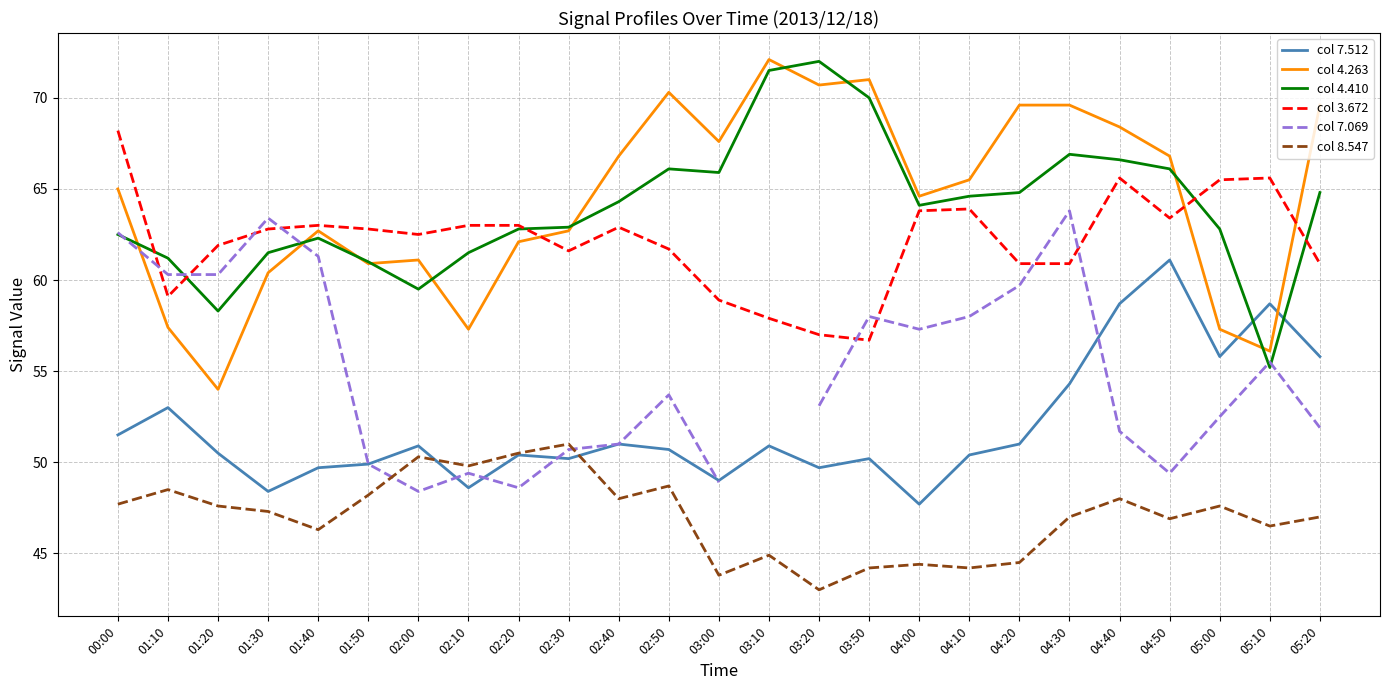

What is the value of the col 7.069 point at the 4th from the left?

63.4